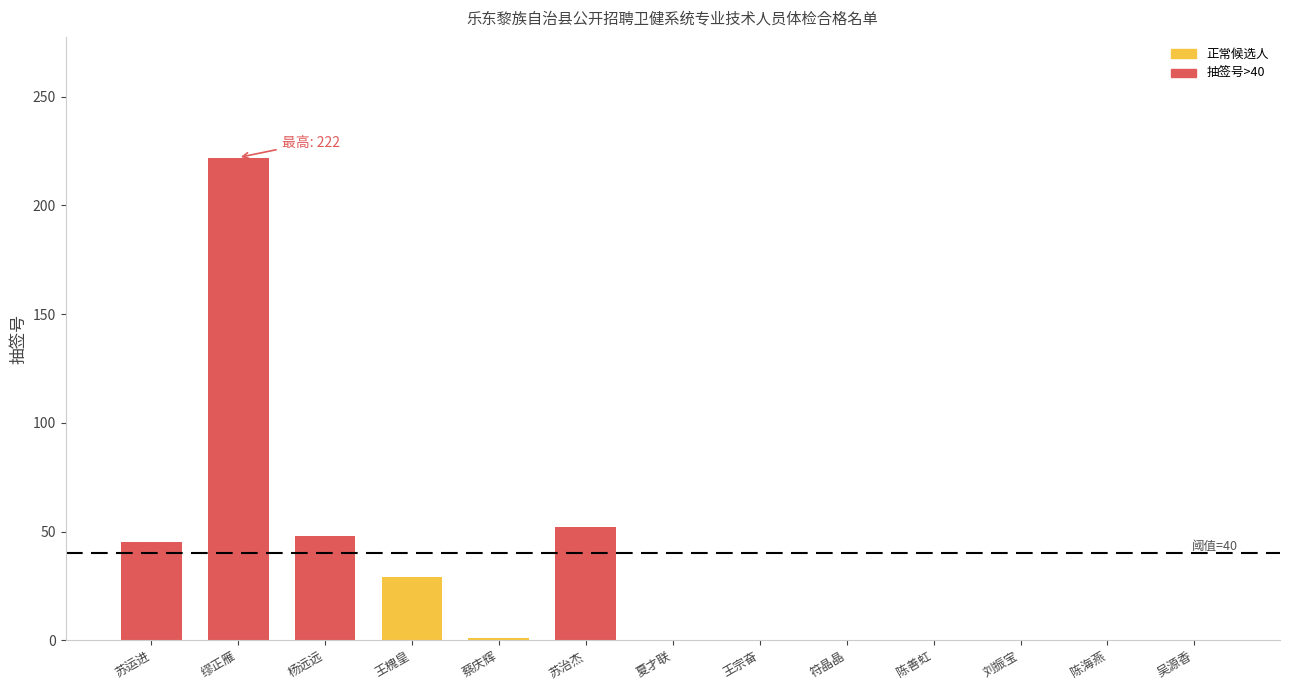

What is the sum of all values?

397